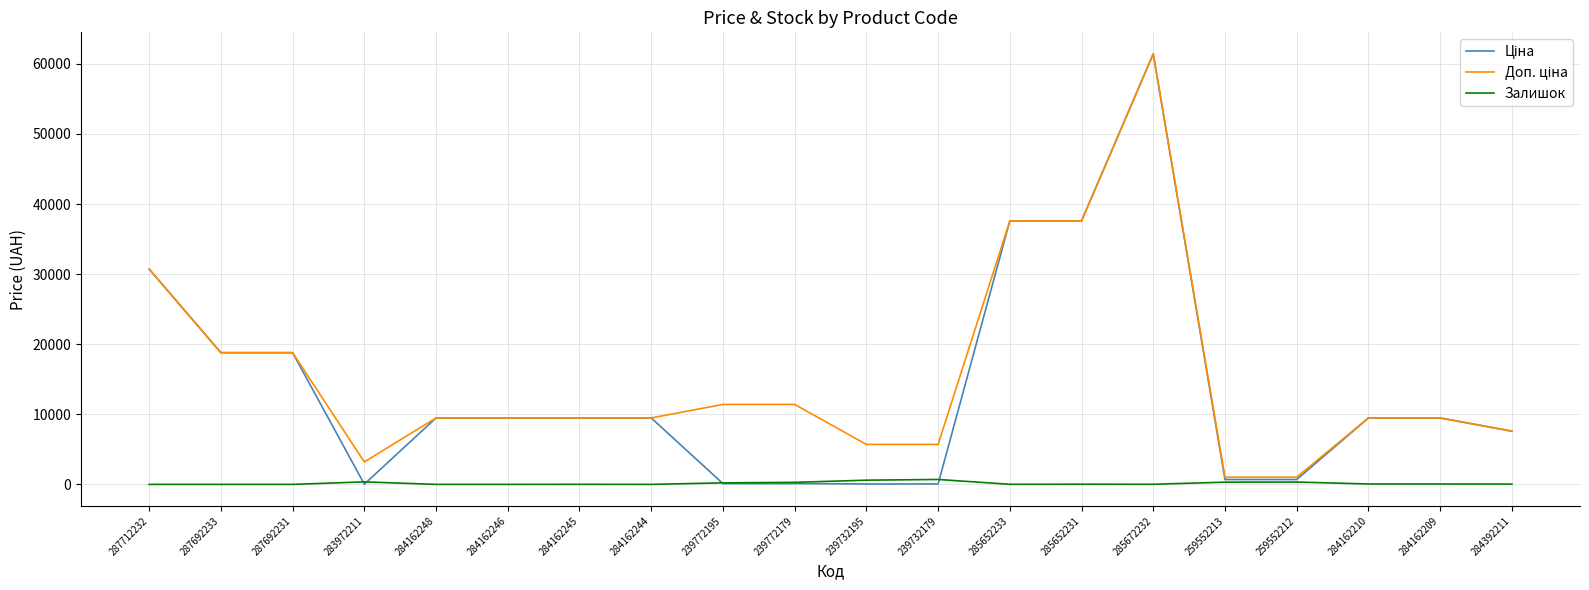

What is the maximum value shown in the chart?

61434.3